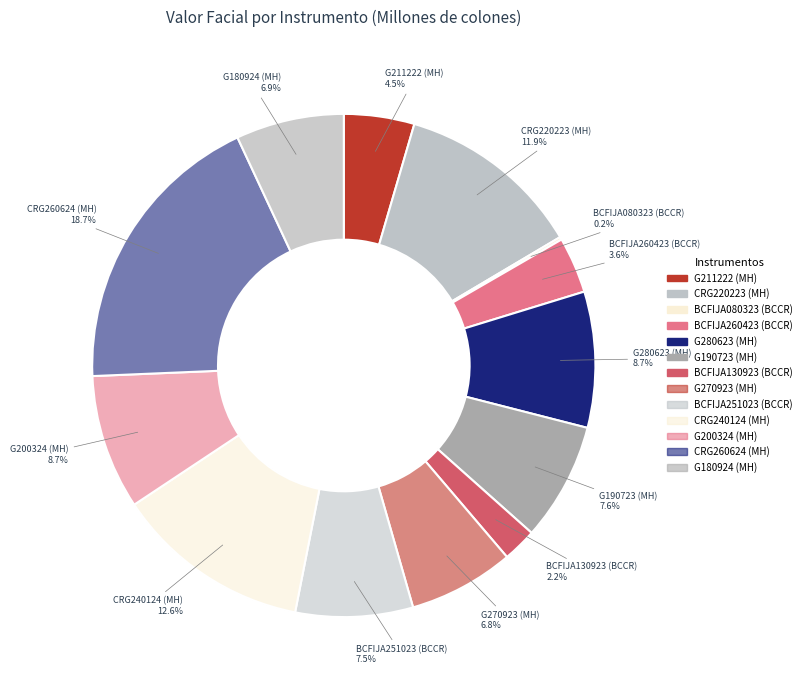

To the nearest percent, what percentage of the pie is CRG220223 (MH)?

12%